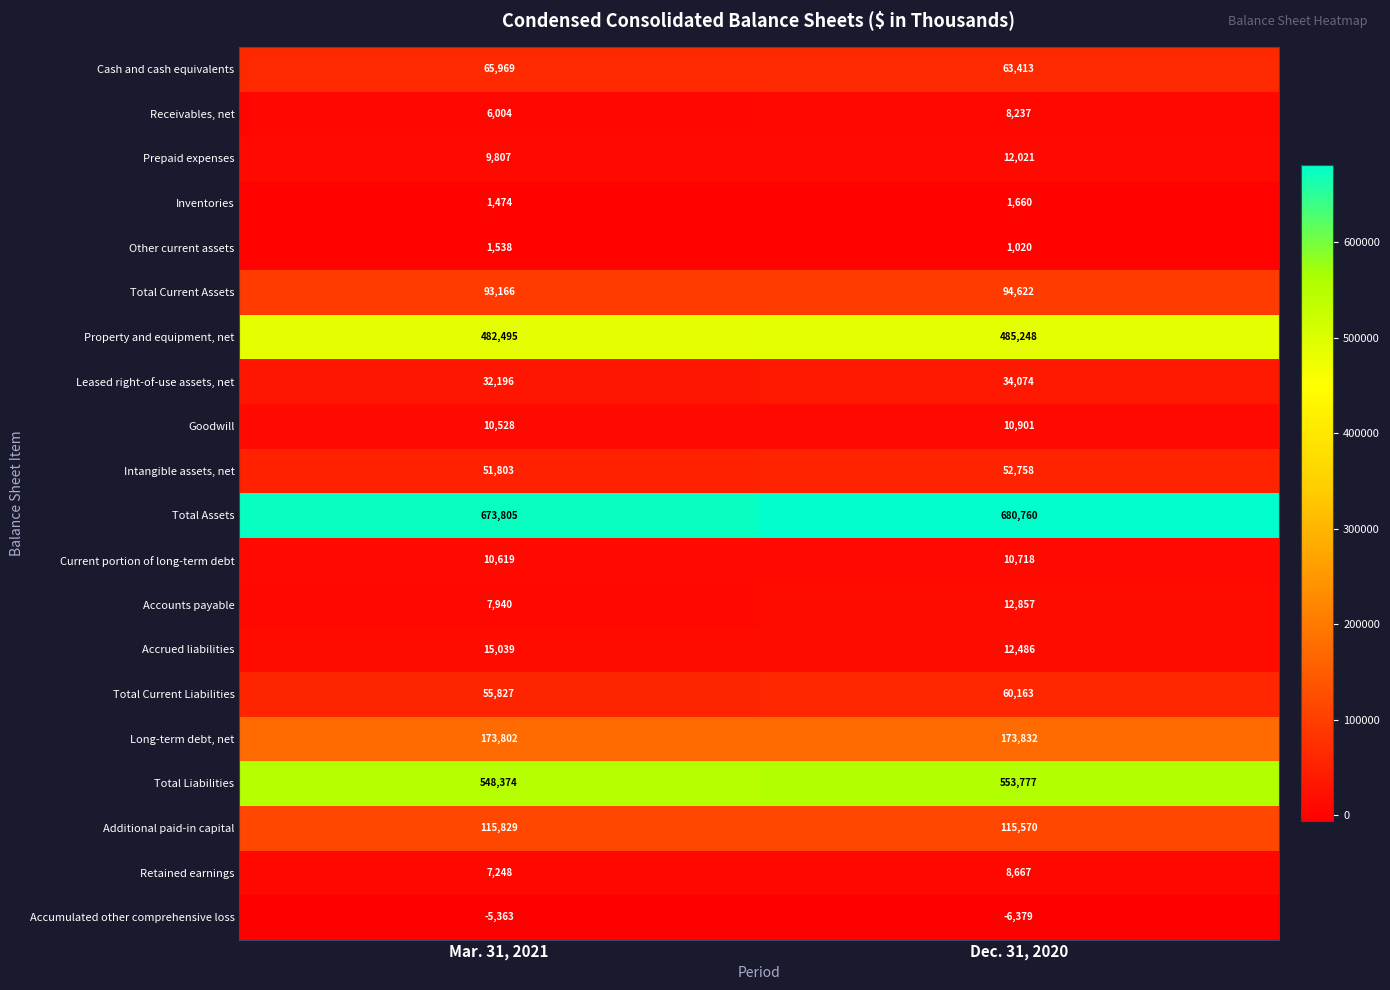

At which label does Total Liabilities reach its peak?

Dec. 31, 2020